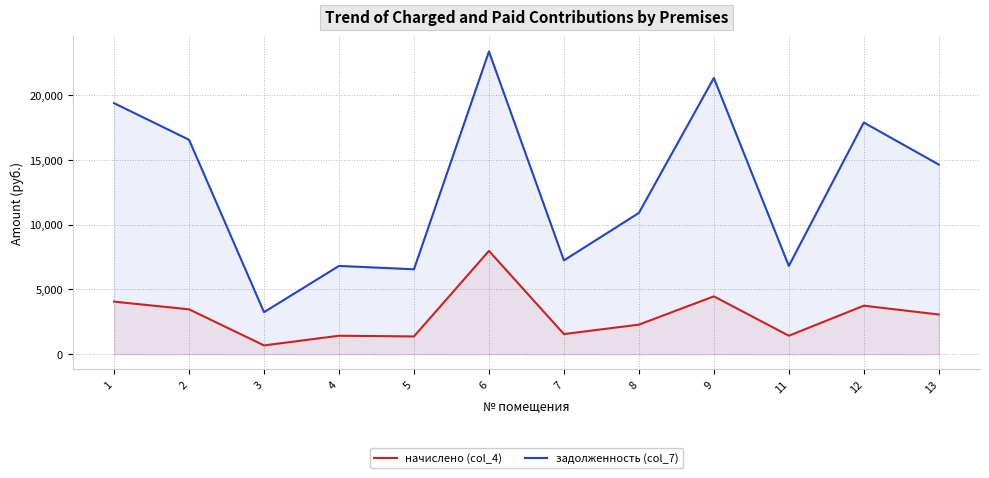

The начислено (col_4) series shows 1428.8 at 4. True or false?

True